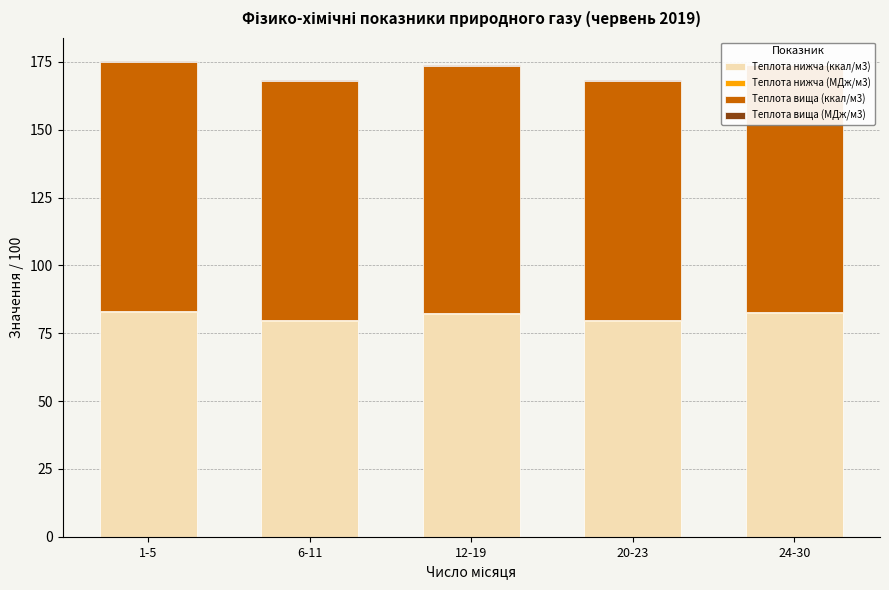

What is the sum of all Теплота нижча (ккал/м3) values?

406.3